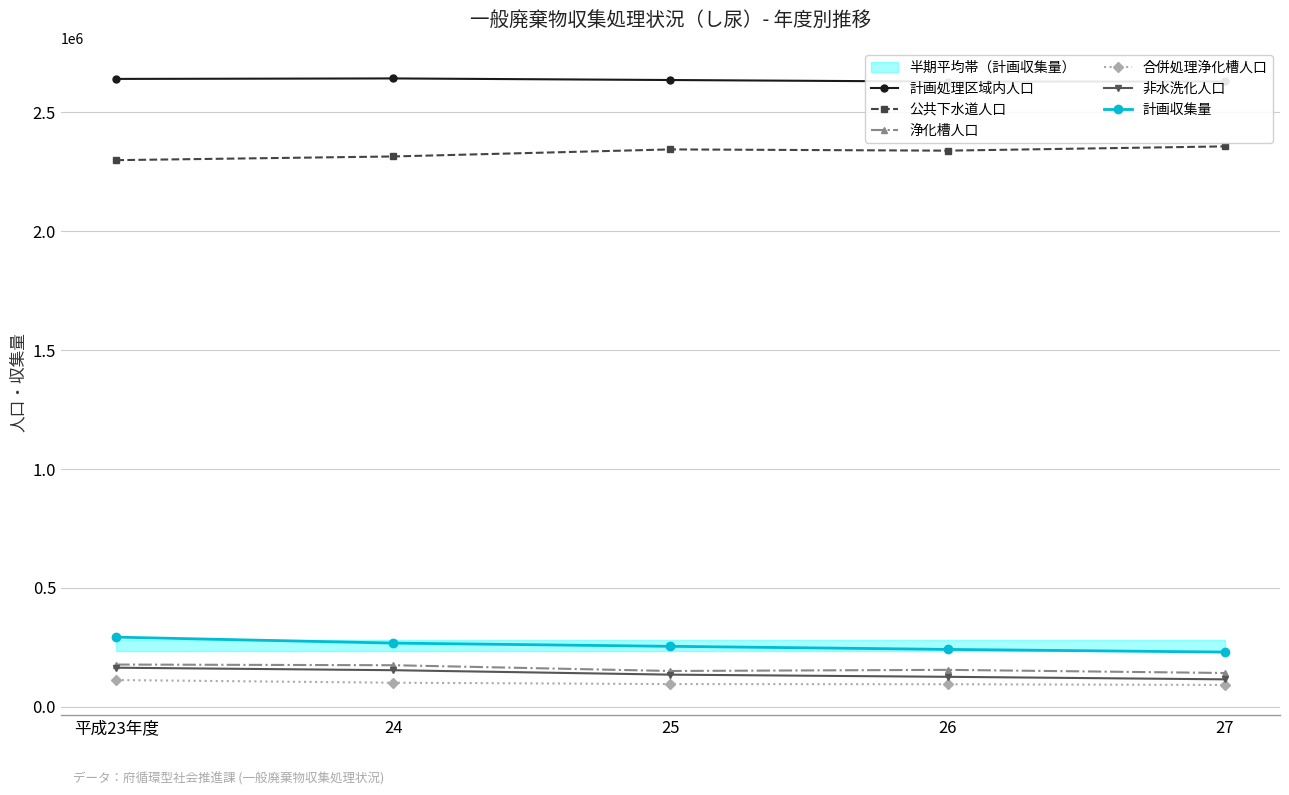

Is this an area chart (filled region under the line)?

No